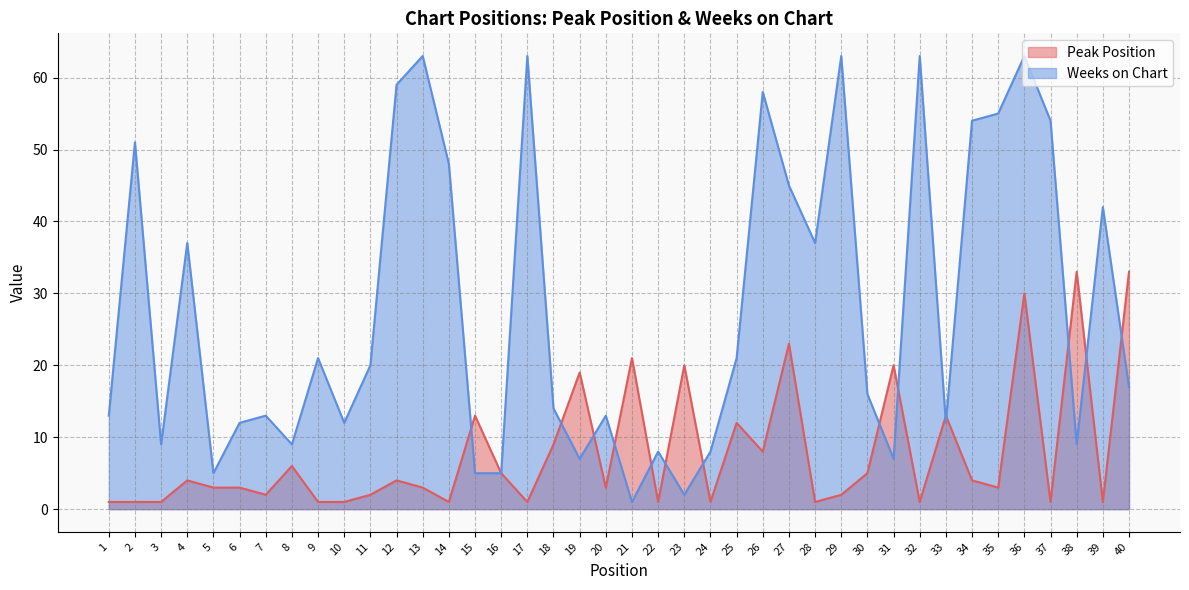

The Peak Position series shows 12 at 25. True or false?

True